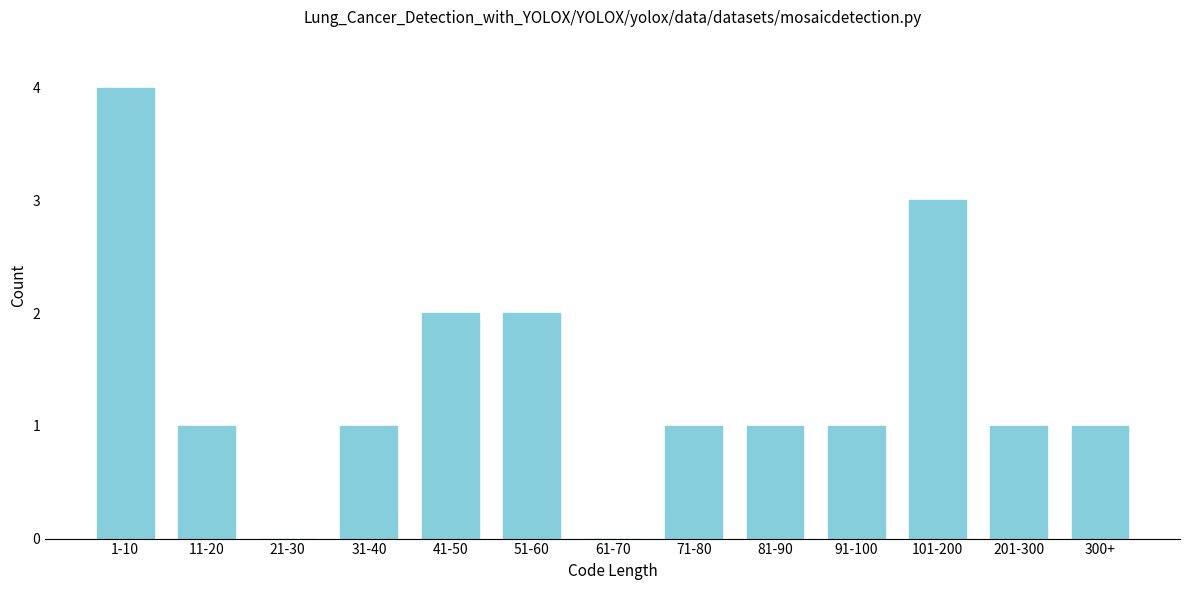

Reading left to right, what are all the values shown in this chart?

1-10=4	11-20=1	21-30=0	31-40=1	41-50=2	51-60=2	61-70=0	71-80=1	81-90=1	91-100=1	101-200=3	201-300=1	300+=1